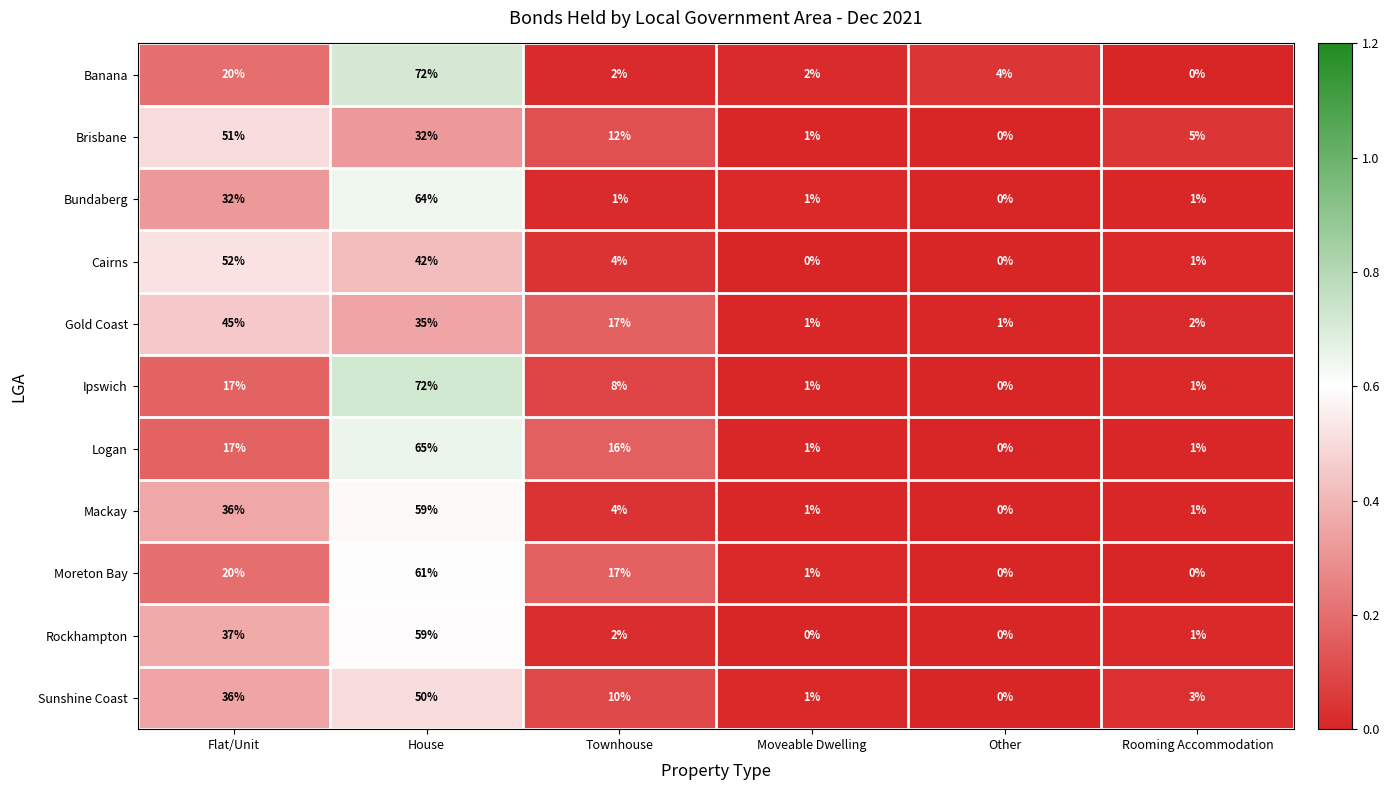

Is the value of Moreton Bay at Townhouse greater than the value of Banana at Rooming Accommodation?

Yes